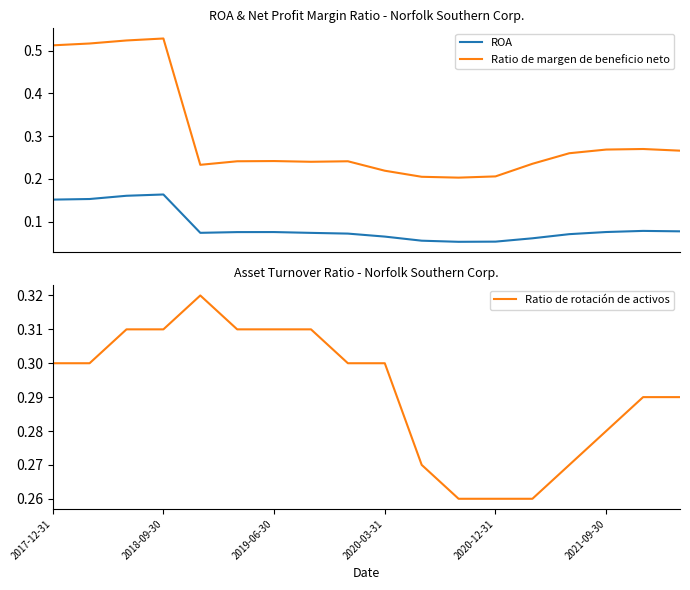

Is this an area chart (filled region under the line)?

No